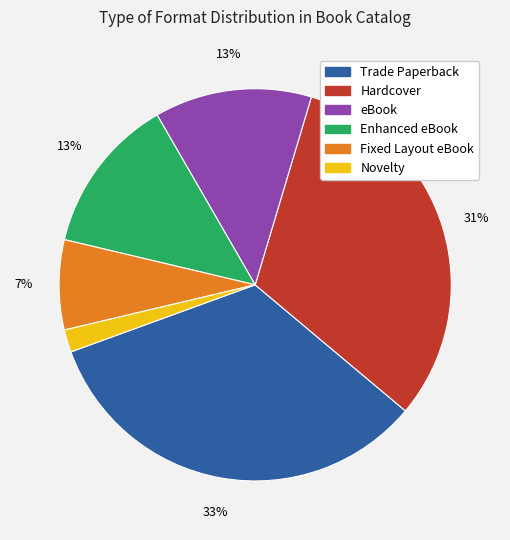

What percentage is the Fixed Layout eBook slice, to the nearest percent?

7%